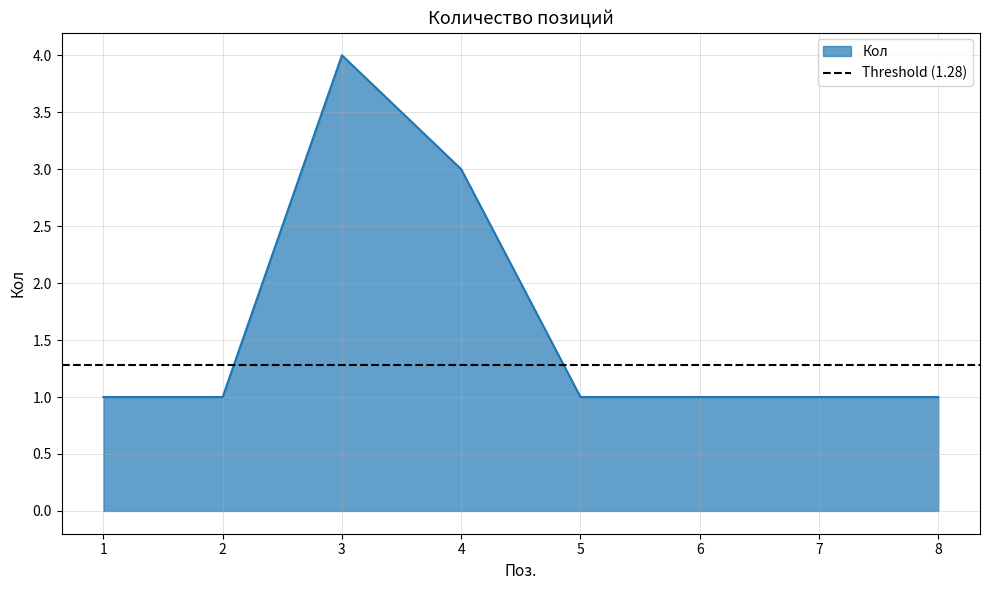

How many points are higher than both their immediate neighbors (excluding endpoints)?

1